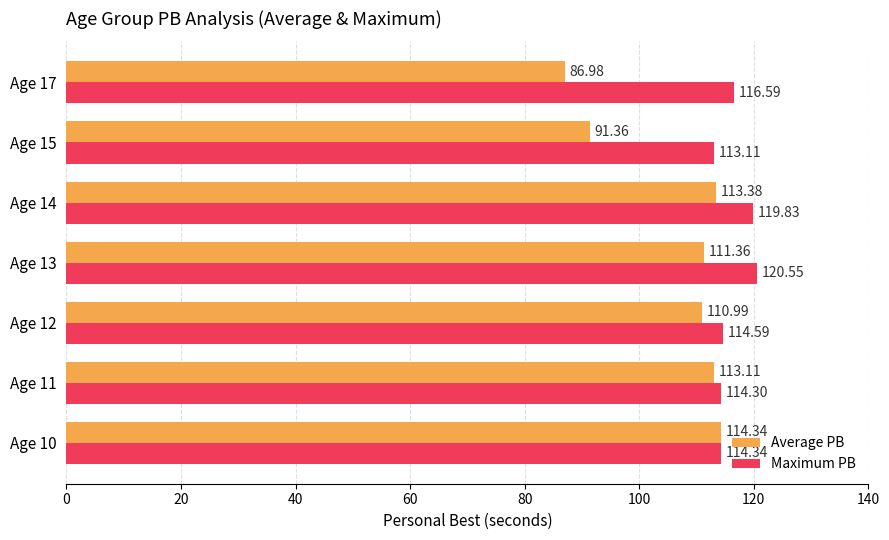

Which category has the highest value in the Maximum PB series?

Age 13